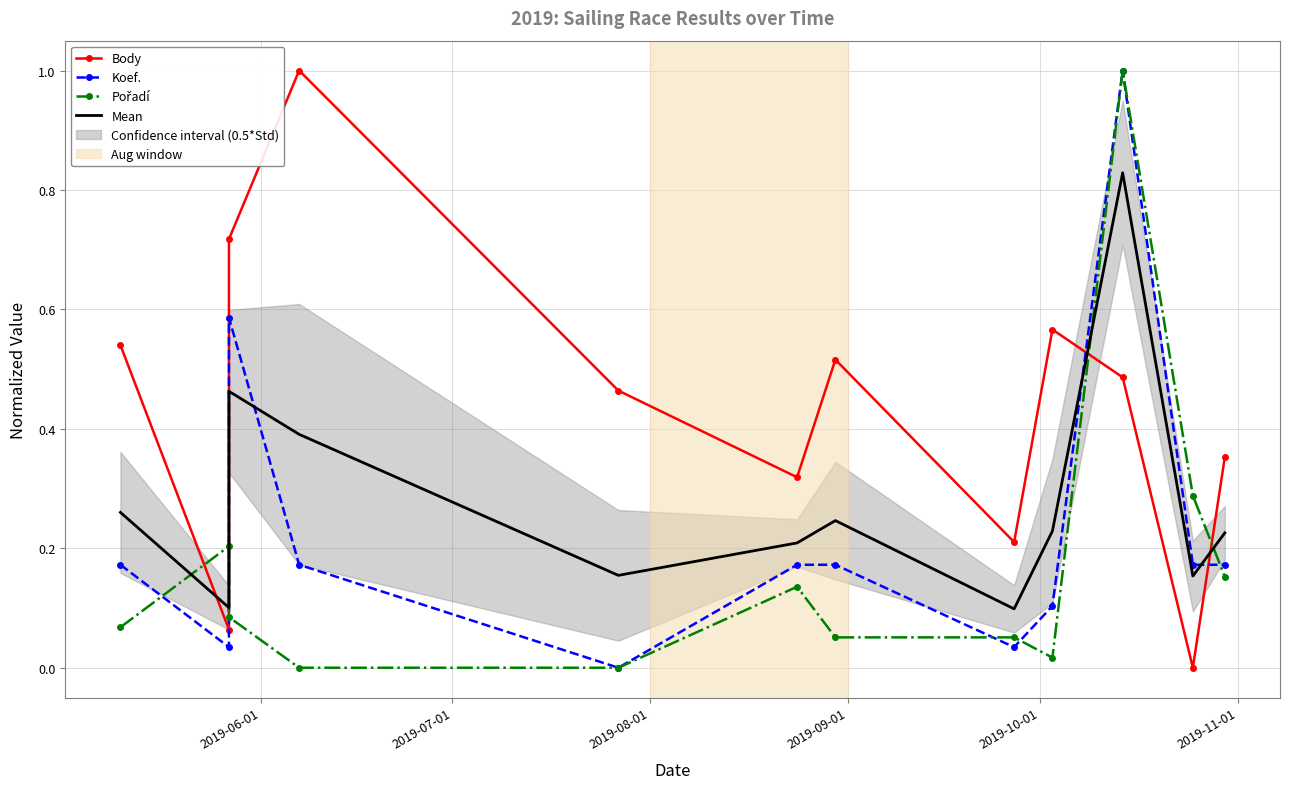

Does the chart have visible grid lines?

Yes